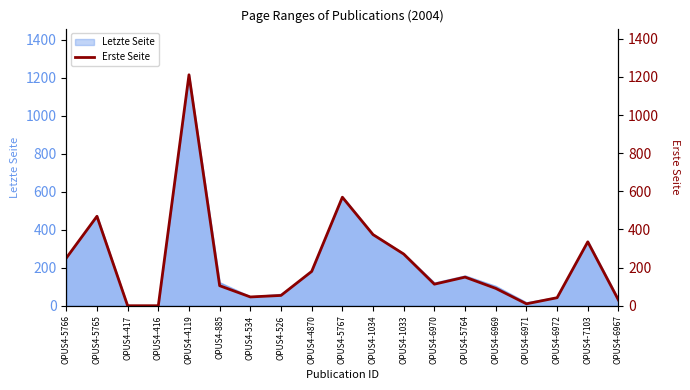

What is the difference between the values at OPUS4-4119 and OPUS4-5767?

642